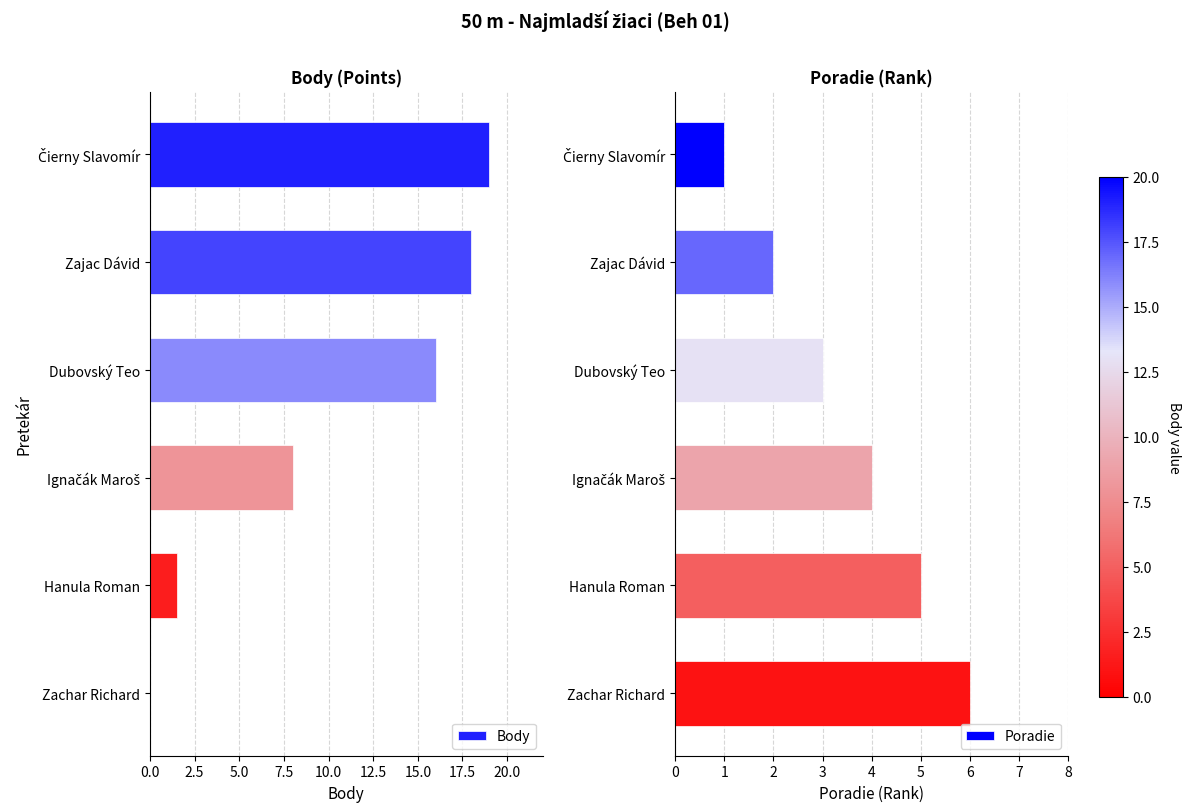

Where is Poradie nearest to the value 3?

Dubovský Teo